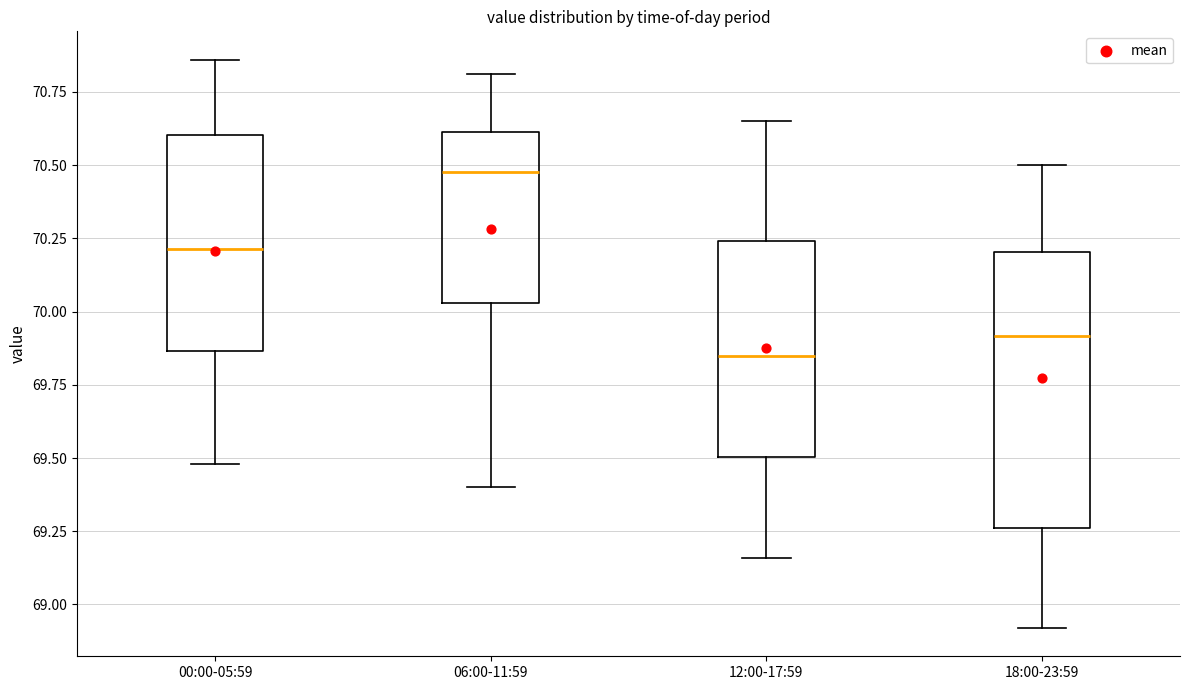

Reading left to right, read every box against the y-axis: the position of its median line, the range the box covers, and the ends of its whiskers. The values are not printed on the chart, so give them approximately, as read against the axis.

00:00-05:59: median 70.20, box 69.85 to 70.60, whiskers 69.50 to 70.85
06:00-11:59: median 70.50, box 70.05 to 70.60, whiskers 69.40 to 70.80
12:00-17:59: median 69.85, box 69.50 to 70.25, whiskers 69.15 to 70.65
18:00-23:59: median 69.90, box 69.25 to 70.20, whiskers 68.90 to 70.50